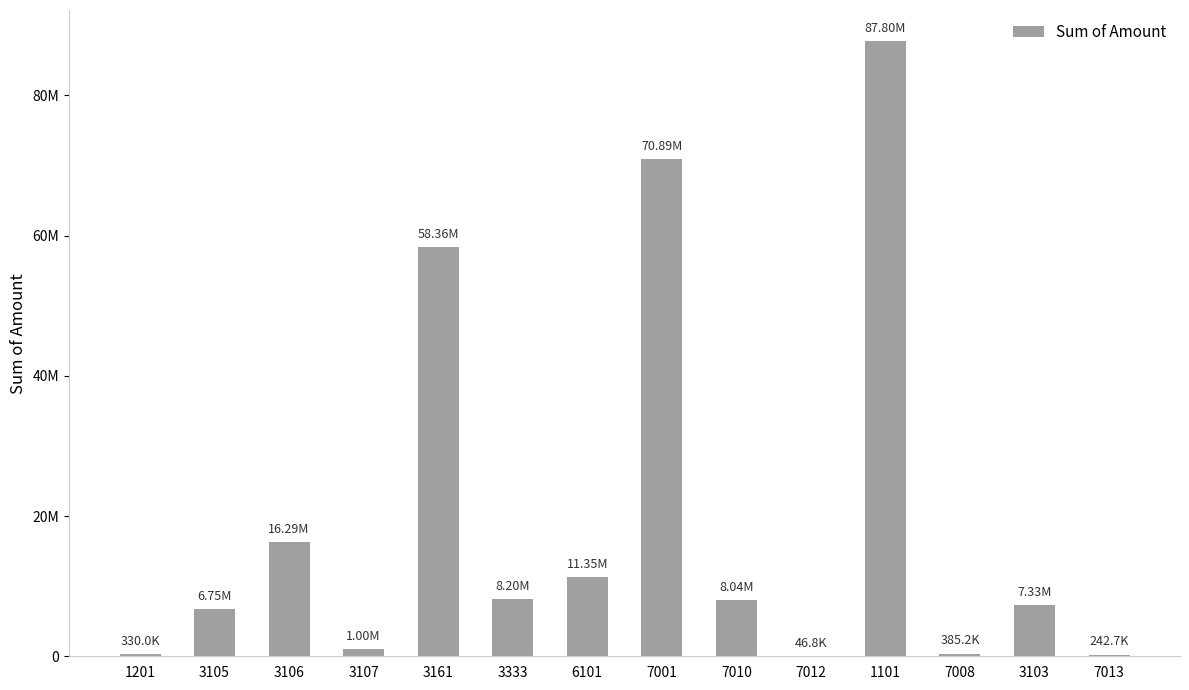

What is the difference between the maximum and minimum values?

87755135.3